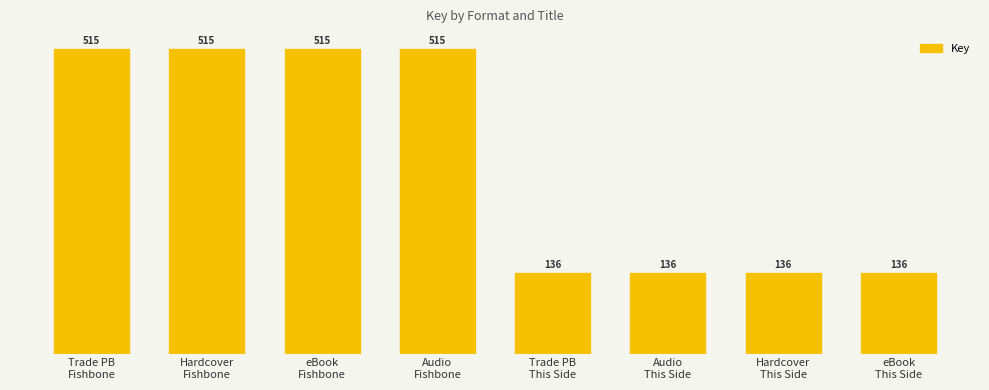

What is the maximum value shown in the chart?

515141570